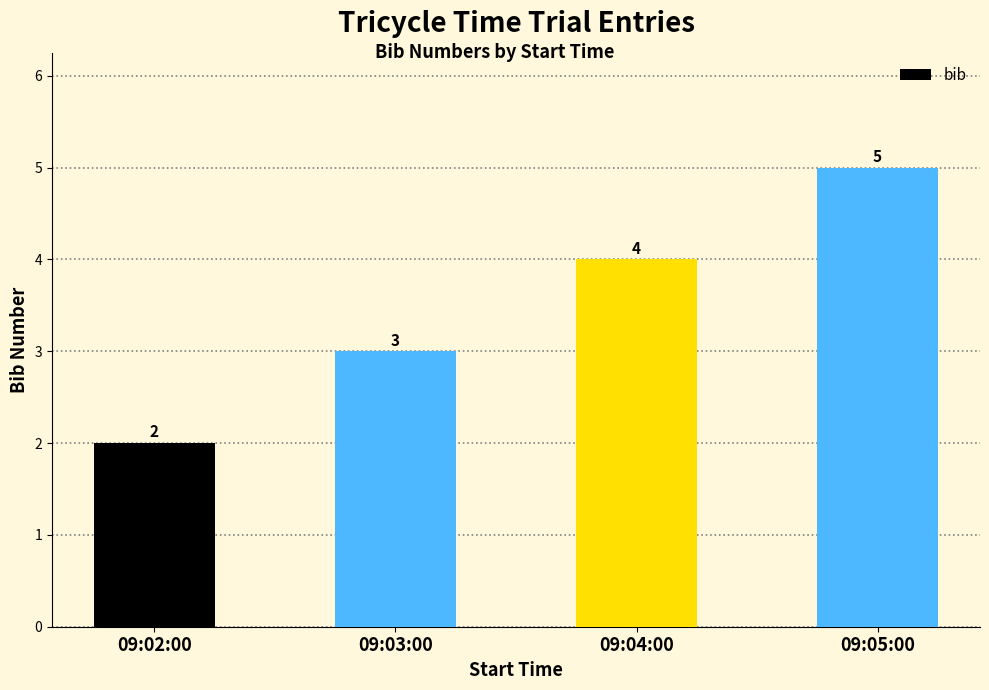

What is the sum of all values?

14